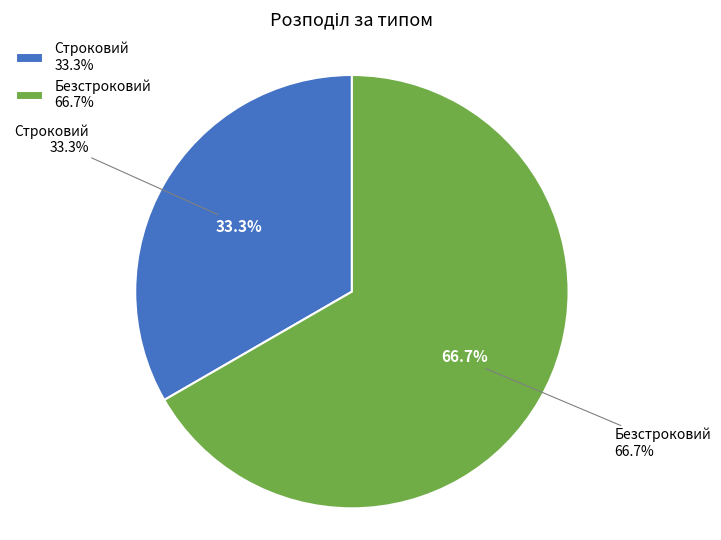

Does Строковий account for over 50% of the chart?

No